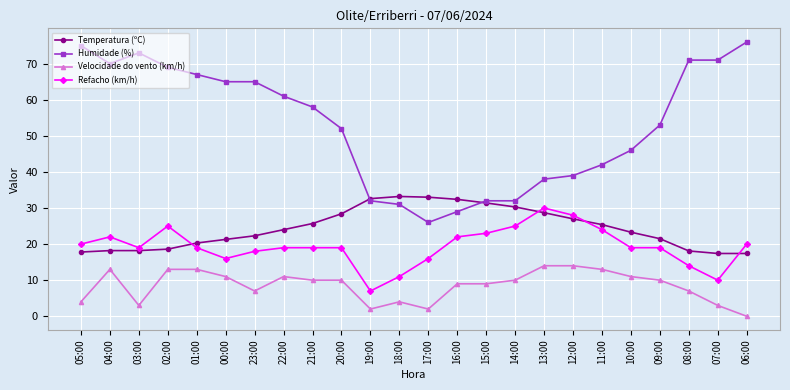

Which series has the largest range (max minus min)?

Humidade (%)